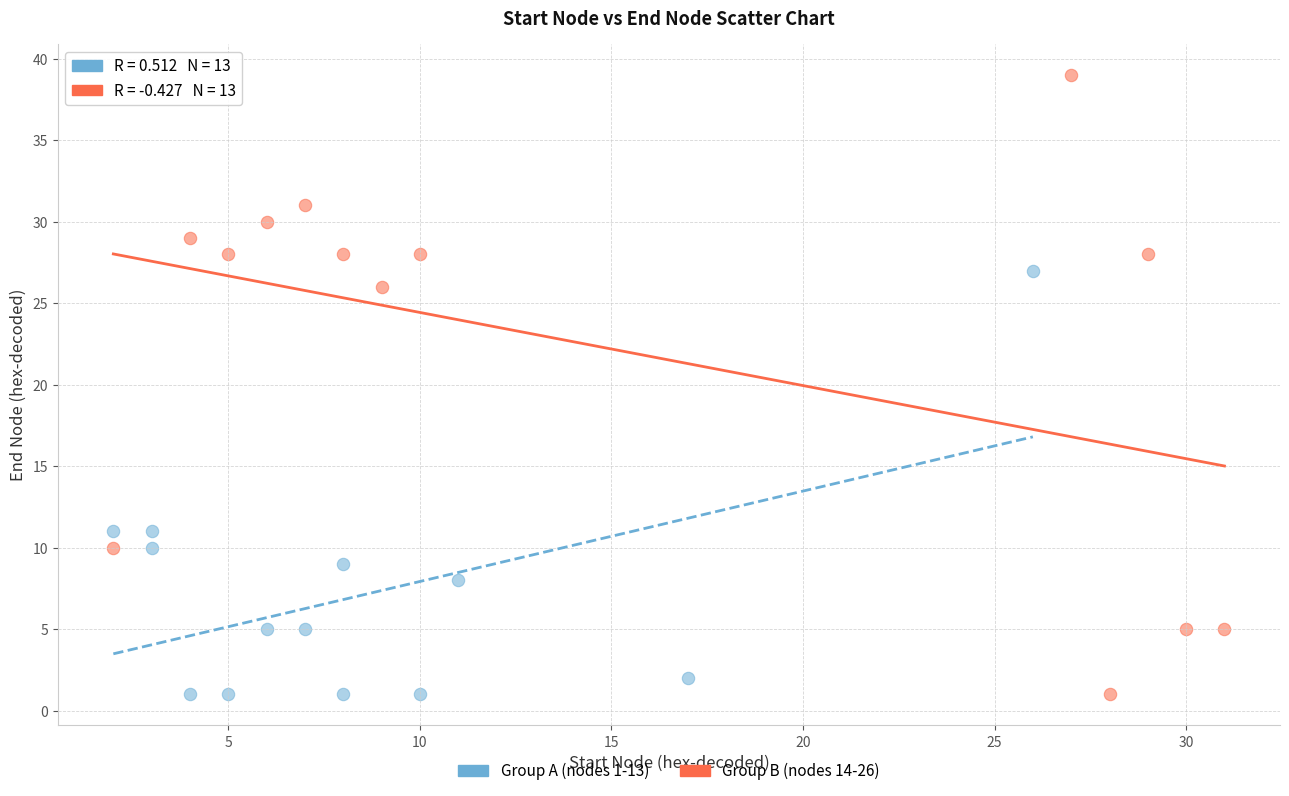

Which series has the largest Y range (max minus min)?

Group B (nodes 14-26)